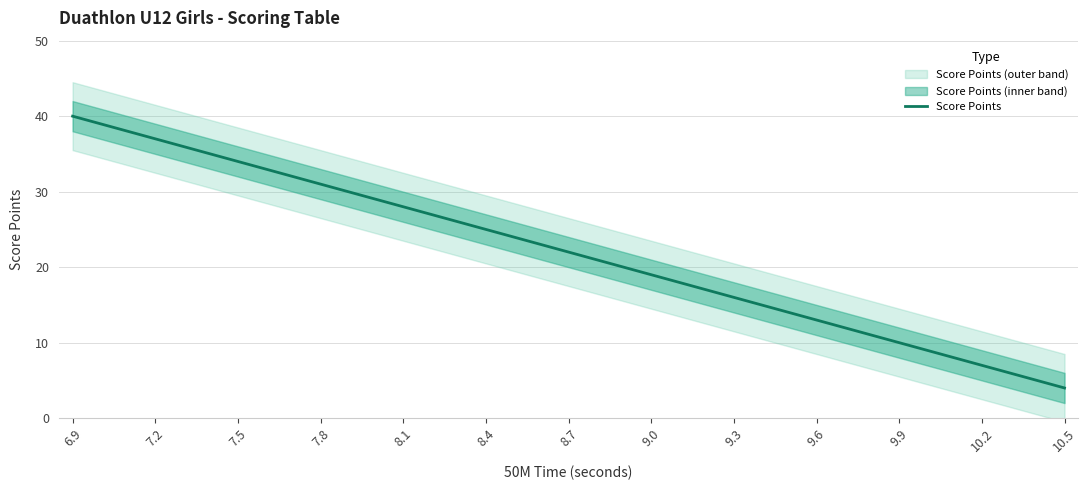

Which label corresponds to the largest value in the chart?

6.9